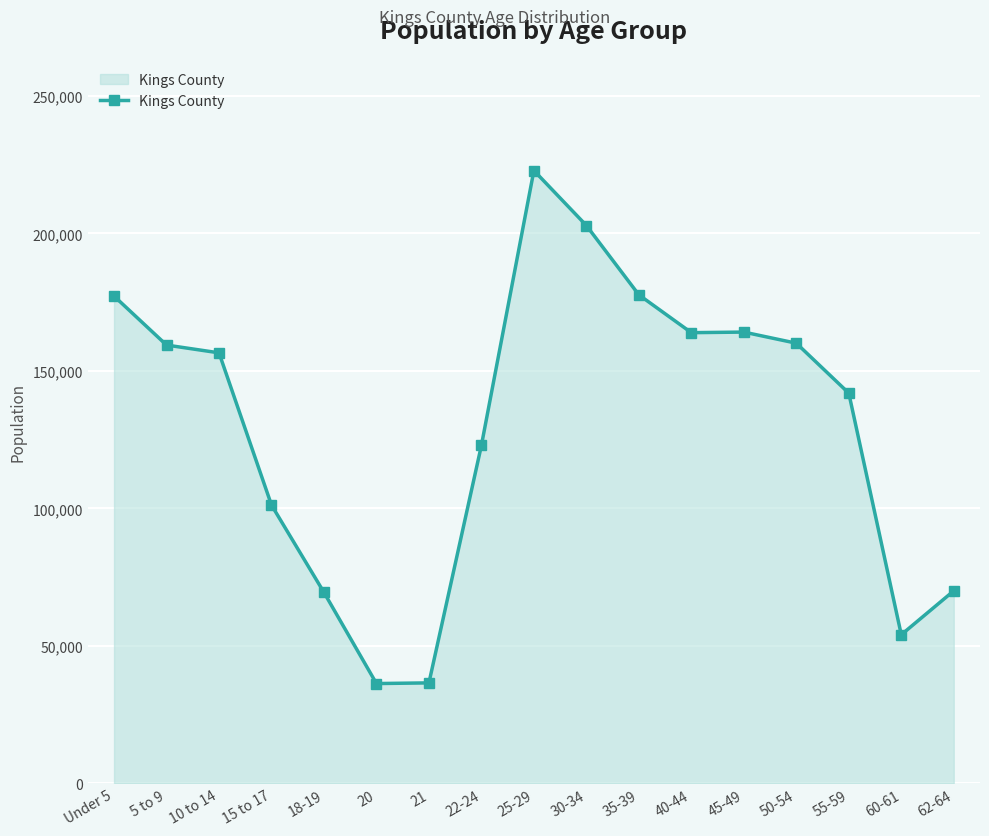

What is the value of the 5th point from the left?

69458